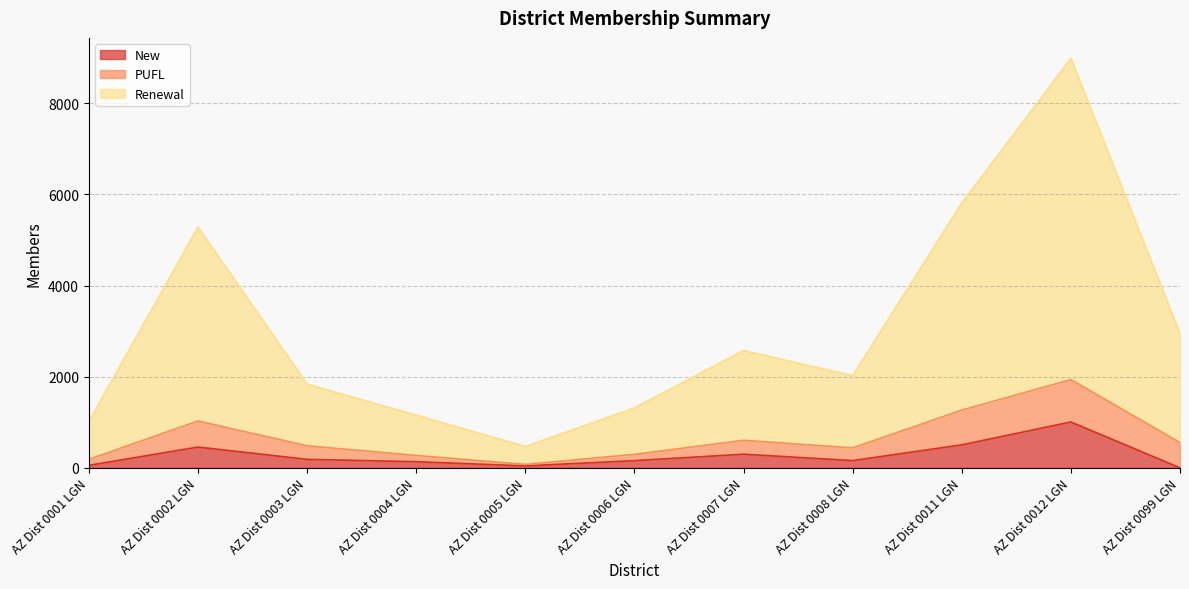

Where is the first local minimum for New?

AZ Dist 0005 LGN